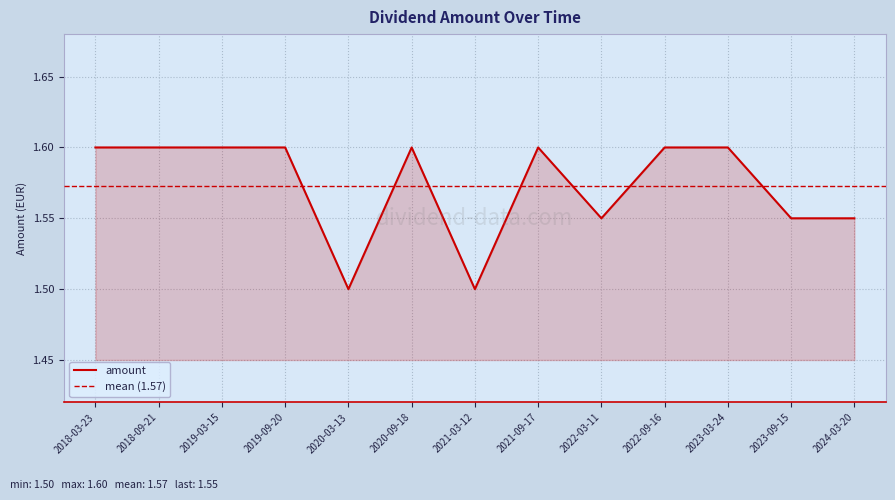

Rank the categories by value from highest to lowest.

2018-03-23, 2018-09-21, 2019-03-15, 2019-09-20, 2020-09-18, 2021-09-17, 2022-09-16, 2023-03-24, 2022-03-11, 2023-09-15, 2024-03-20, 2020-03-13, 2021-03-12